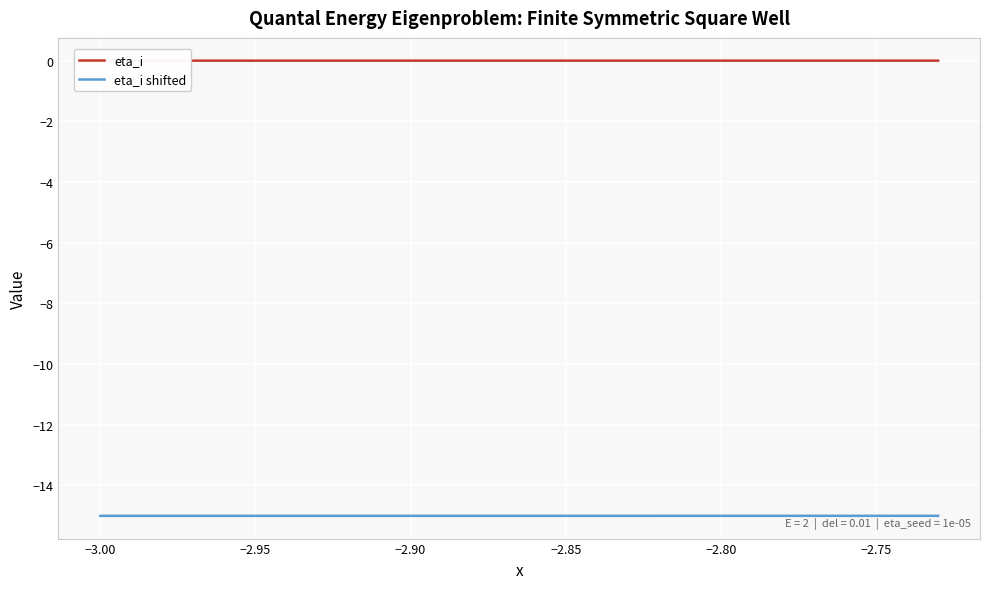

What is the minimum value for eta_i shifted?

-15.0